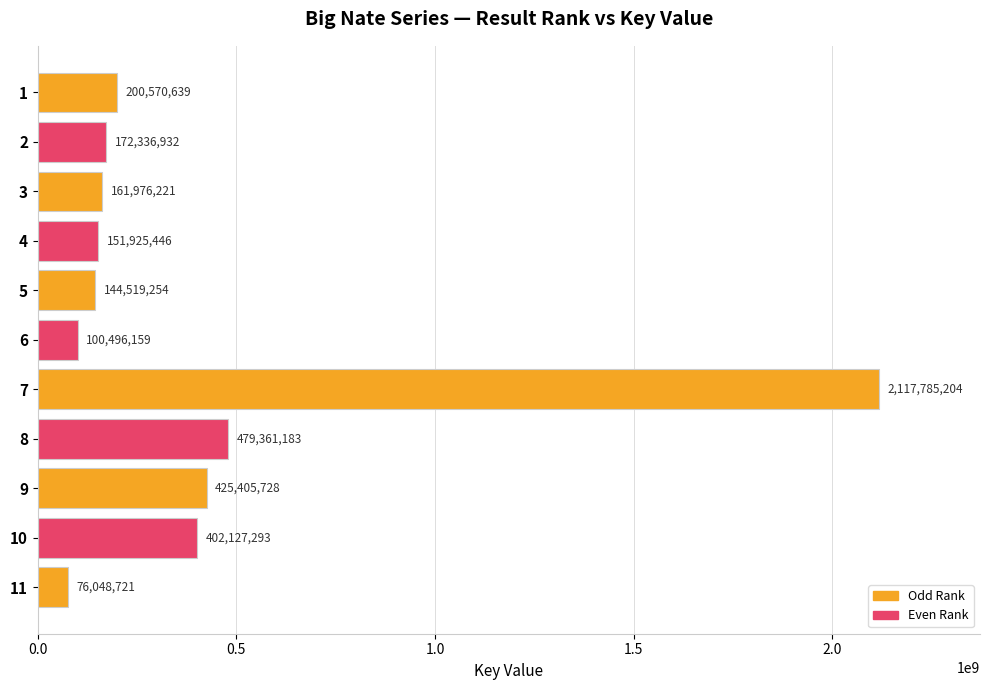

Between 11 and 6, which is larger?

6